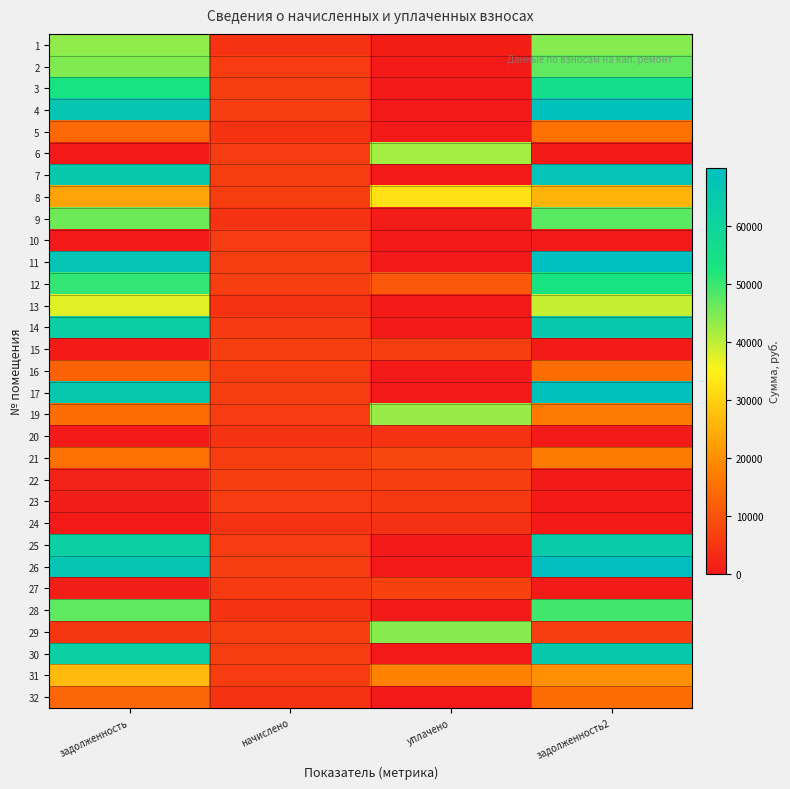

How many categories are shown in the chart?

4